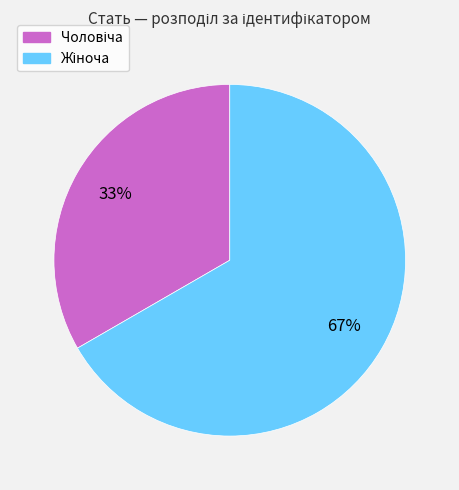

Does any single category account for the majority?

Yes